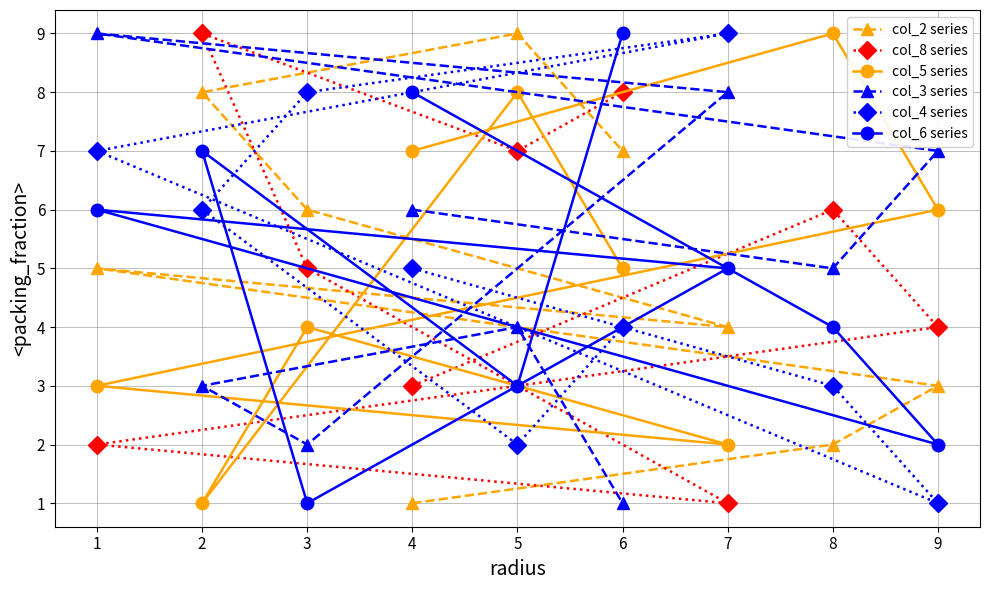

What is the difference between the maximum and minimum values in the col_5 series series?

8